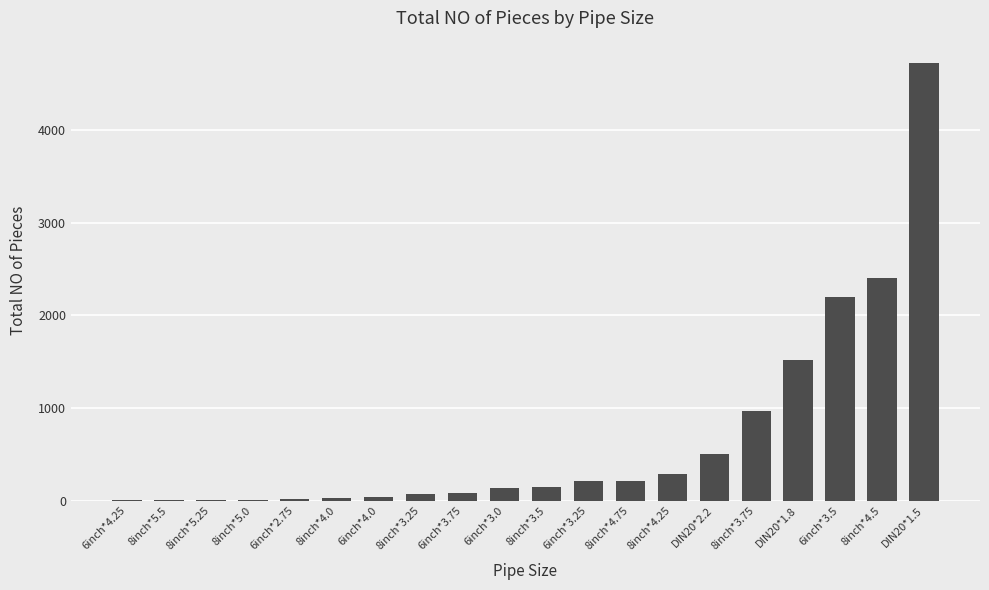

What is the change in value from 8inch*3.25 to 8inch*4.75?

+147